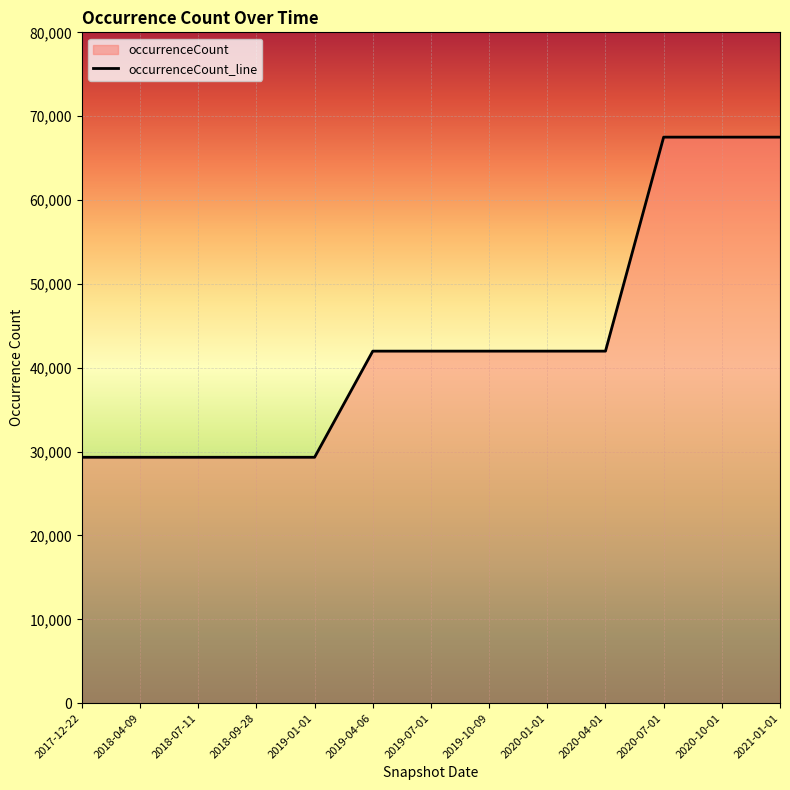

Rank the categories by value from highest to lowest.

2020-07-01, 2020-10-01, 2021-01-01, 2019-04-06, 2019-07-01, 2019-10-09, 2020-01-01, 2020-04-01, 2017-12-22, 2018-04-09, 2018-07-11, 2018-09-28, 2019-01-01